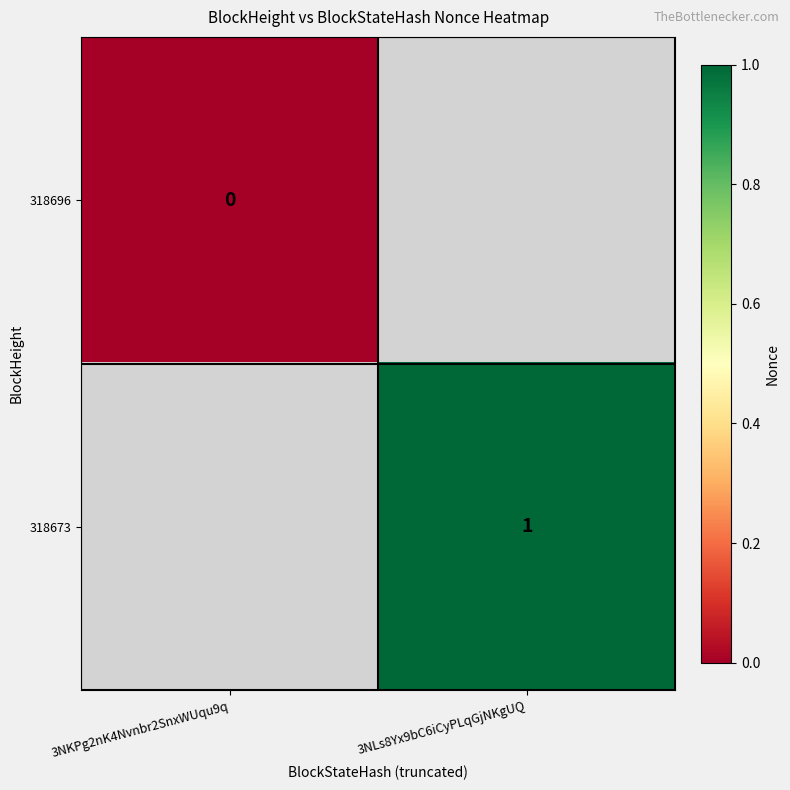

The value of 318673 at 3NLs8Yx9bC6iCyPLqGjNKgUQ is 0. True or false?

False